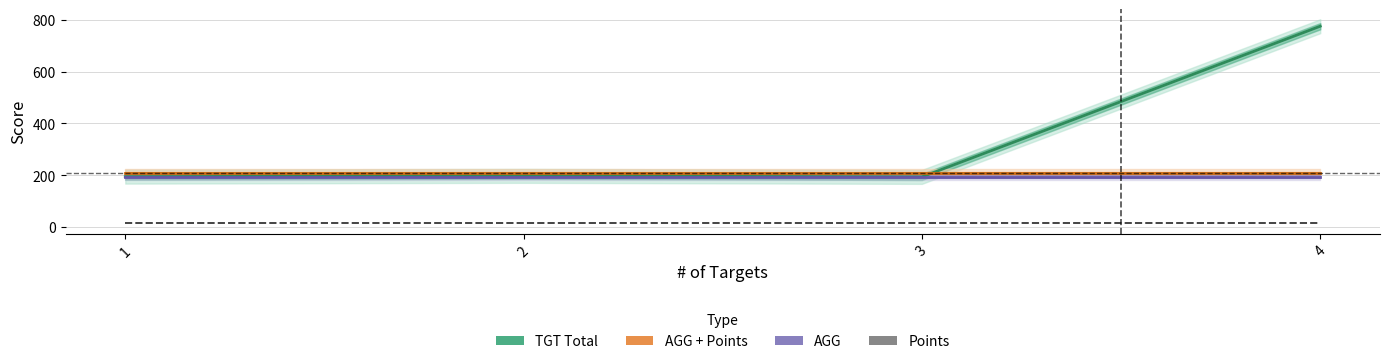

What is the value of the AGG point at the 2nd from the left?

194